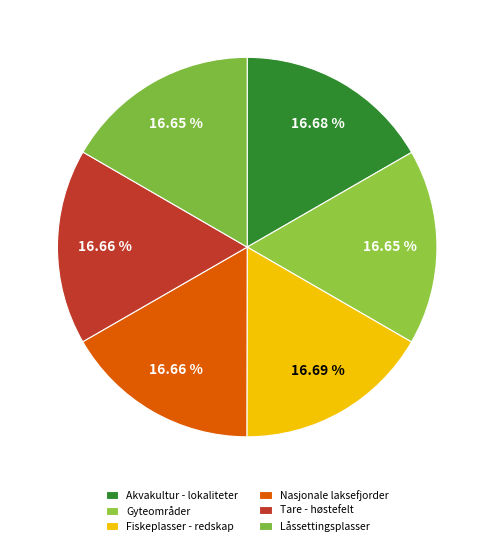

What percentage is the Fiskeplasser - redskap slice, to the nearest percent?

17%